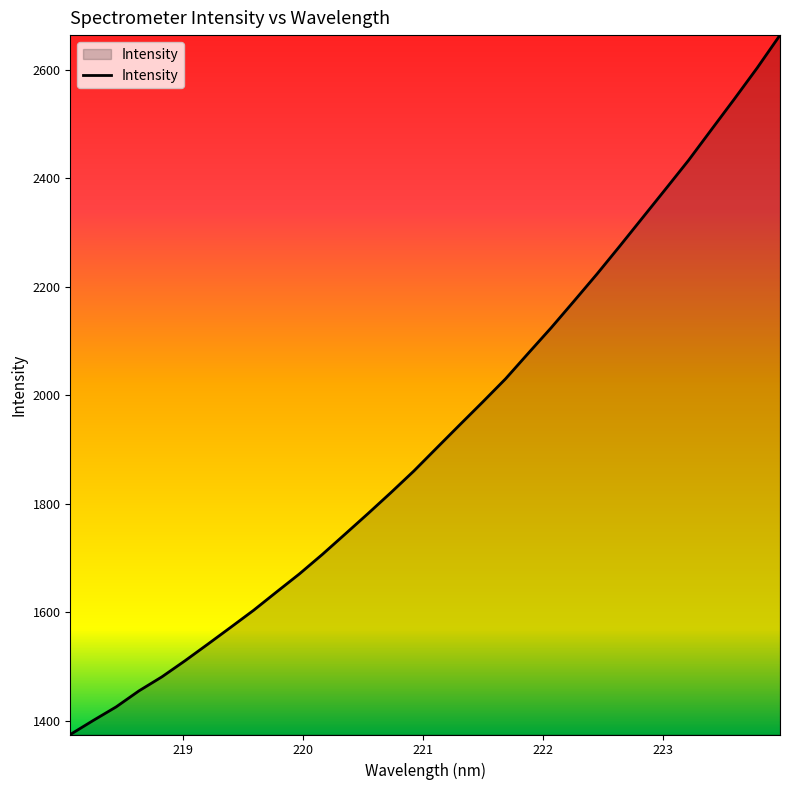

What is the smallest value displayed?

1374.5